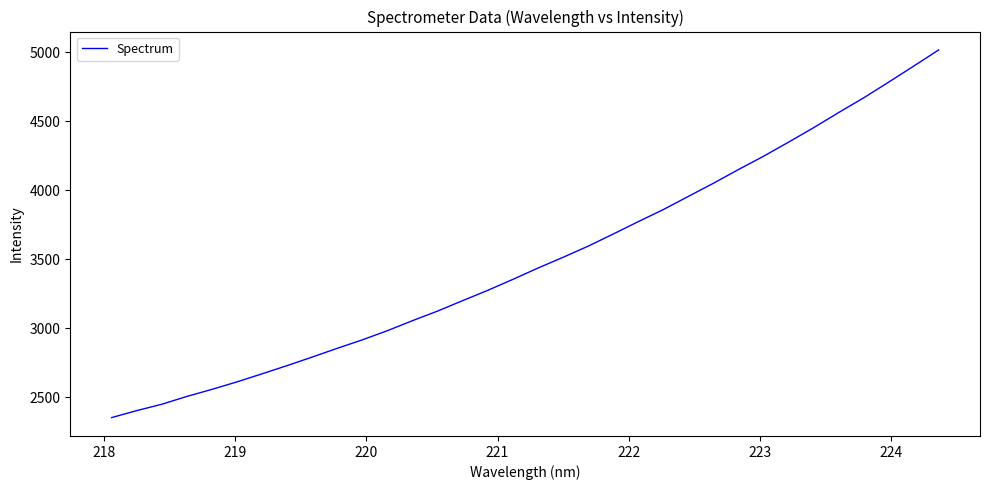

What is the smallest value displayed?

2350.8